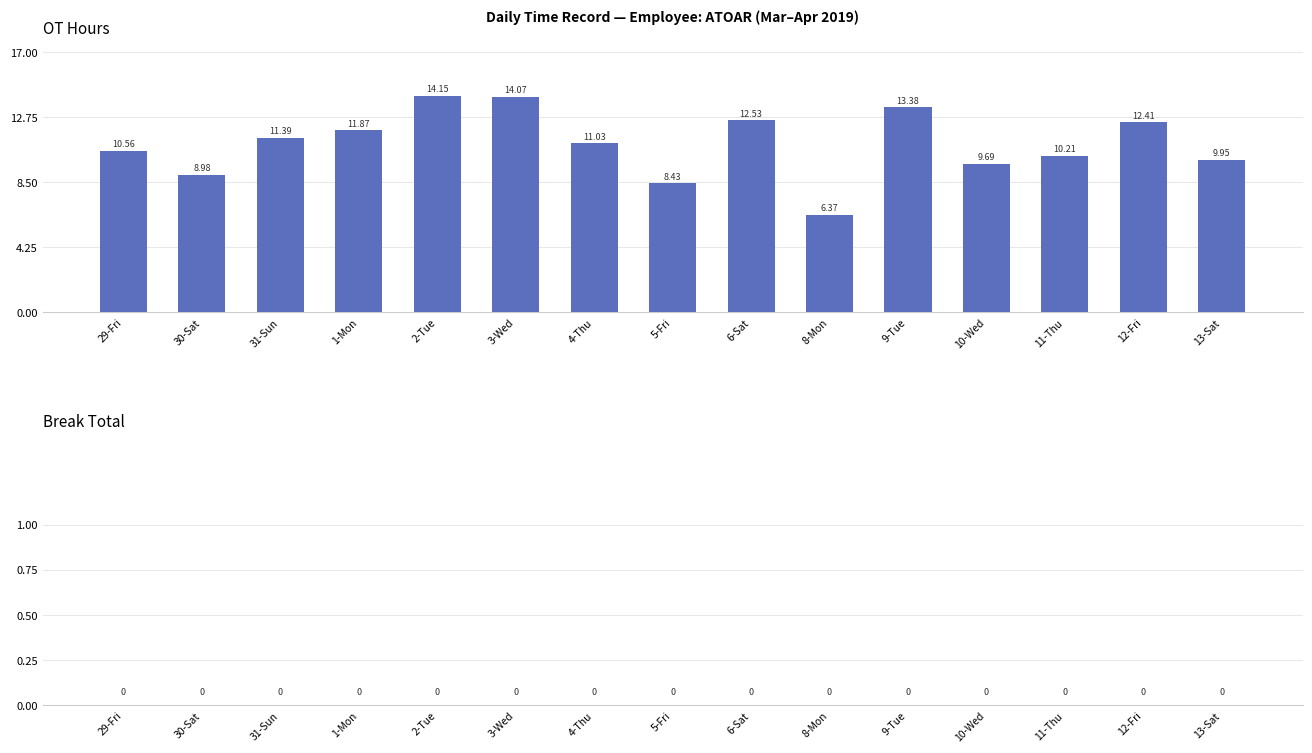

What is the difference between the second highest and minimum values?

7.7